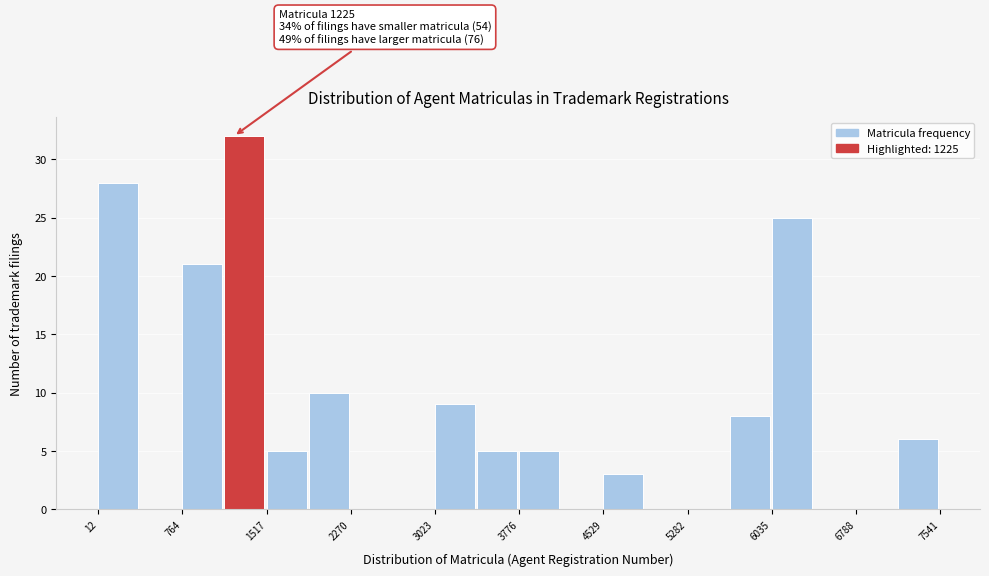

Read against the x-axis, roughly where is the centre of the tallest bar?

1300